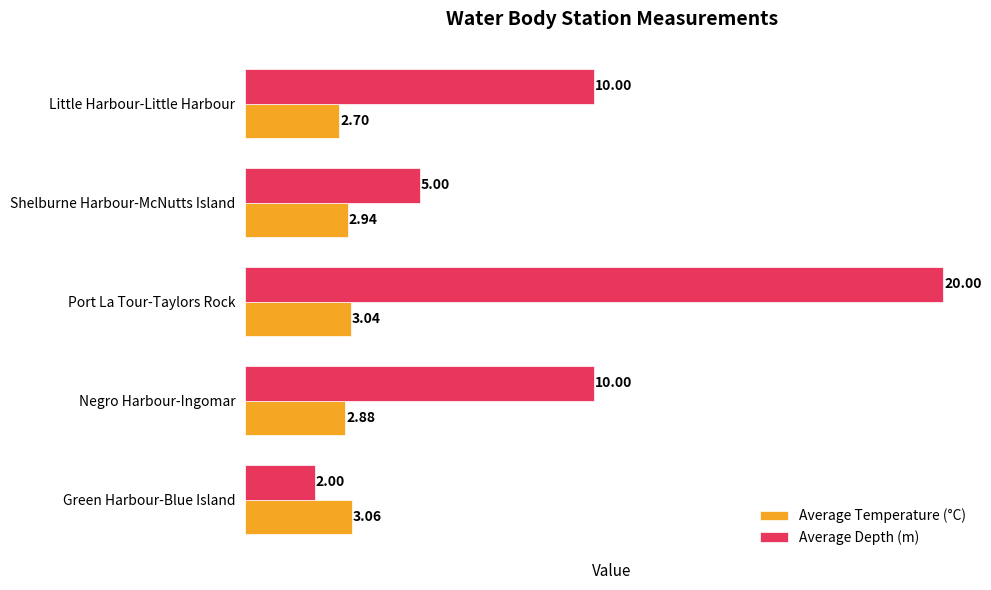

Which series changed the most between Green Harbour-Blue Island and Little Harbour-Little Harbour?

Average Depth (m)